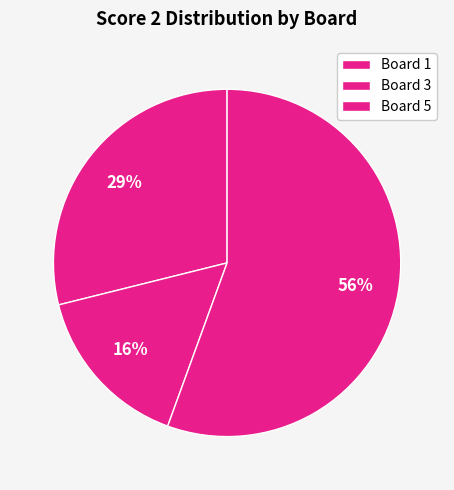

How many slices are in this pie chart?

3